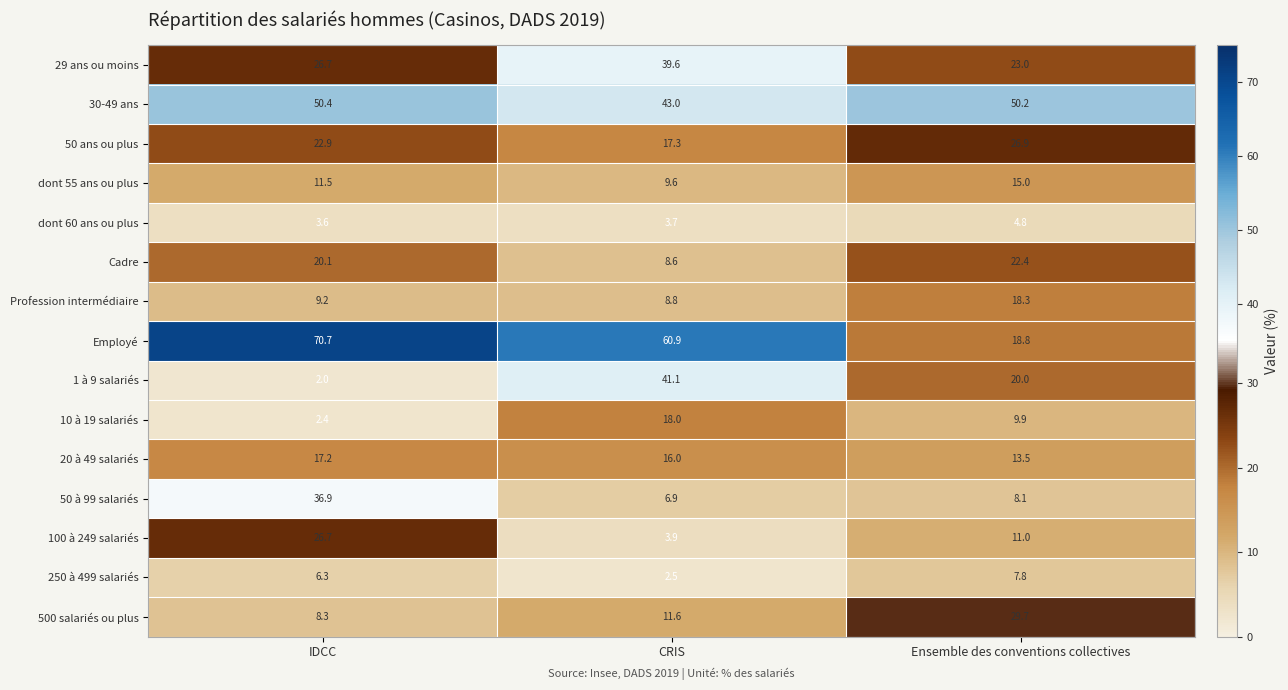

At which label does Profession intermédiaire first exceed 9?

IDCC